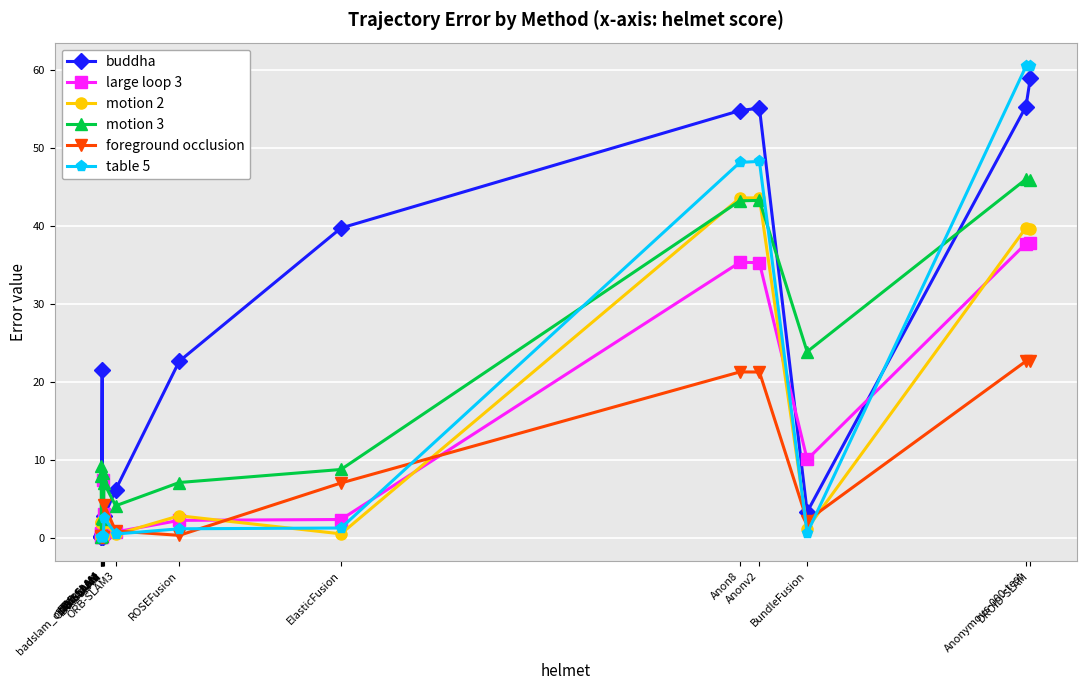

At how many categories does at least one series exceed 57?

2